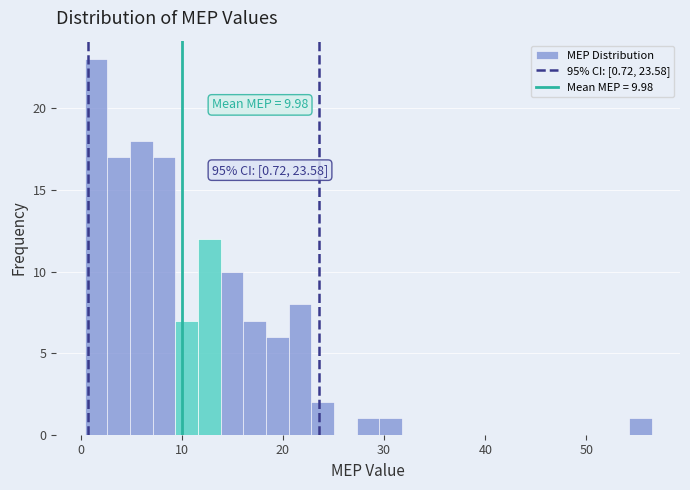

Around what value on the x-axis is the tallest bar? Give the approximate position of its centre, as read against the axis.

2